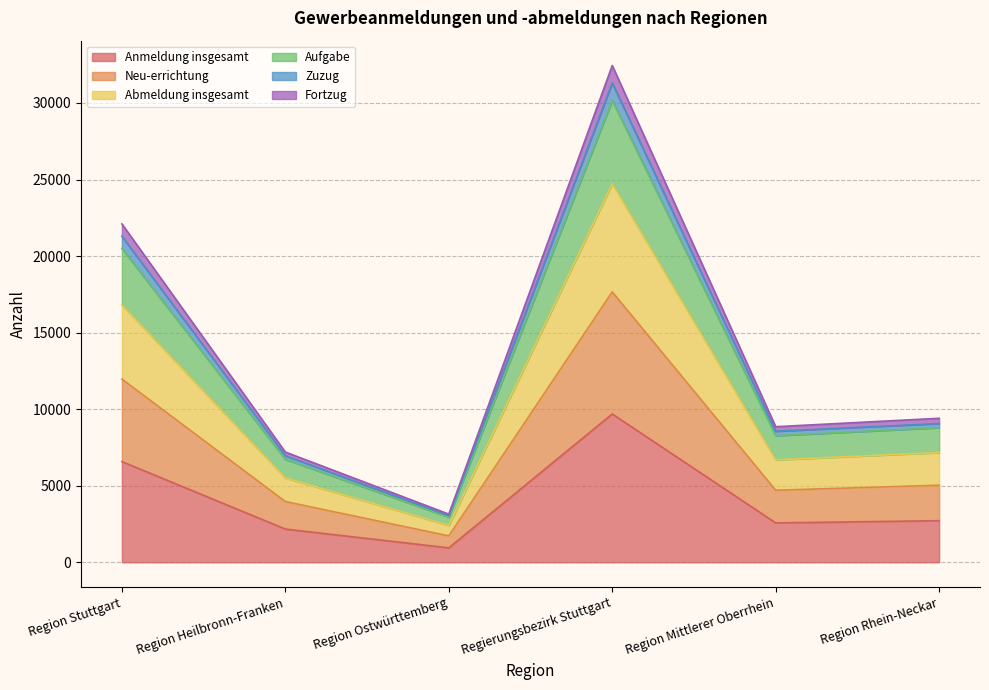

Which category has the highest value in the Anmeldung insgesamt series?

Regierungsbezirk Stuttgart